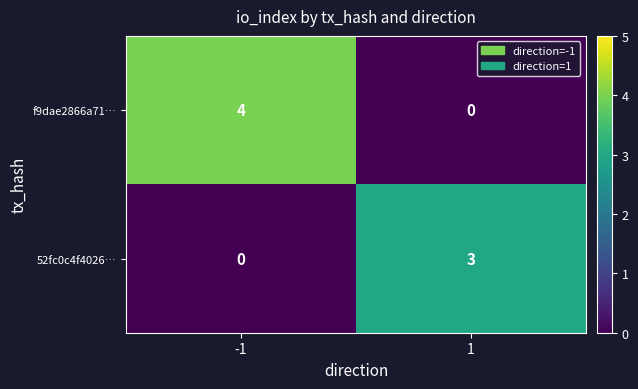

How many data points does each series have?

2